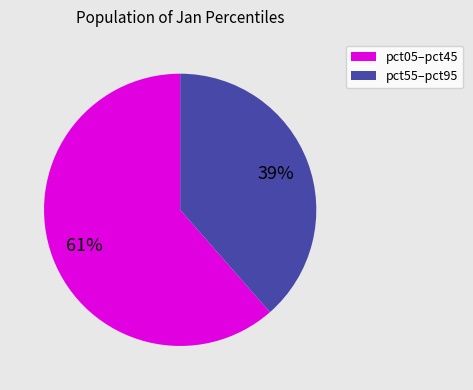

Is there a majority slice in this chart?

Yes